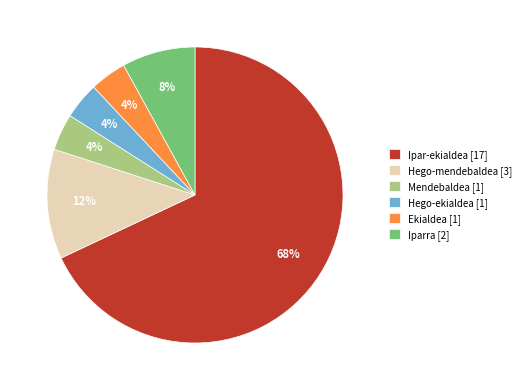

Is it true that Ekialdea [1] is 4% of the pie?

True